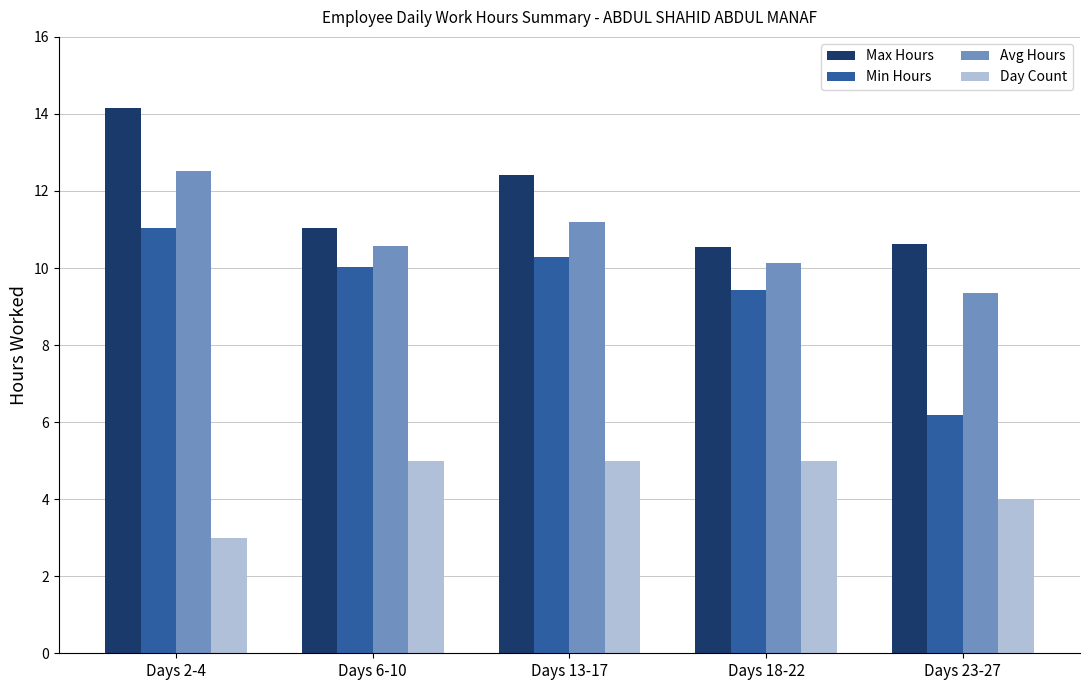

What is the label of the 4th bar from the right?

Days 6-10